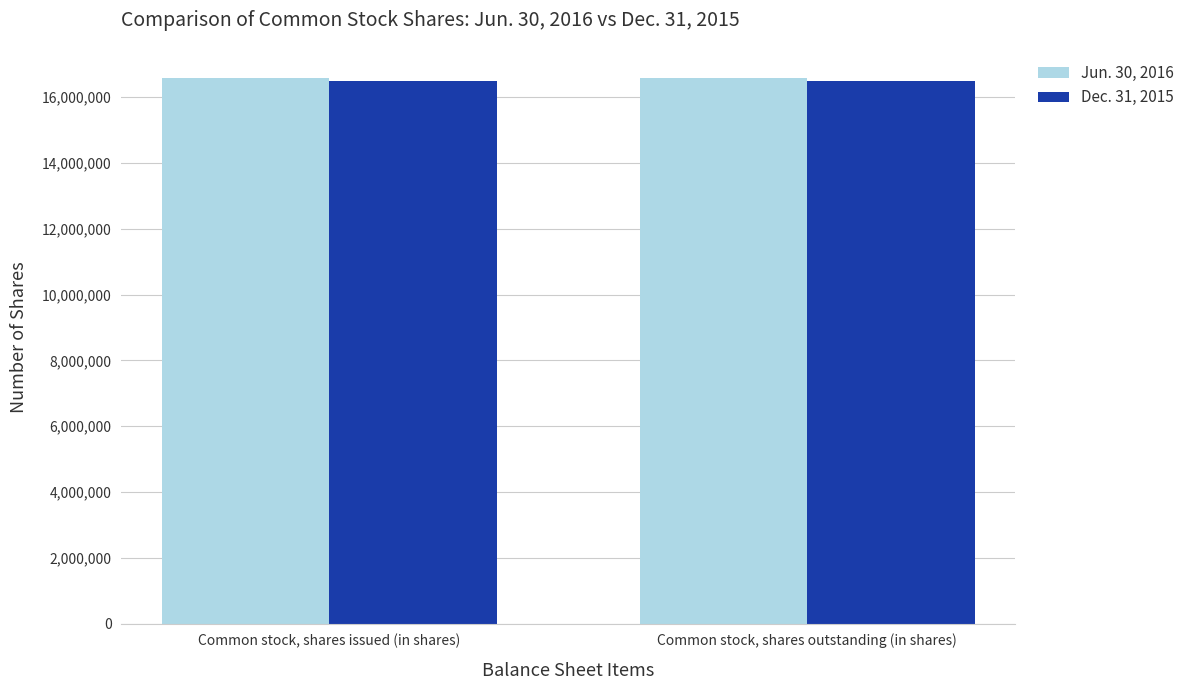

What is the average value of the Dec. 31, 2015 series?

16501500